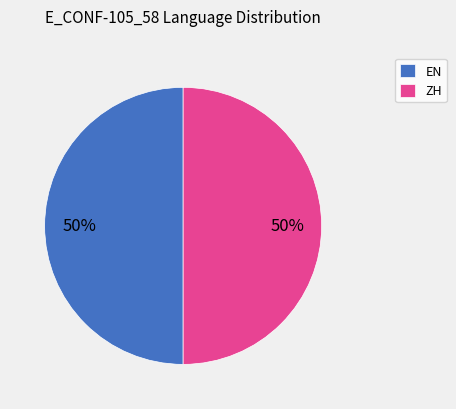

To the nearest percent, what percentage of the pie is ZH?

50%